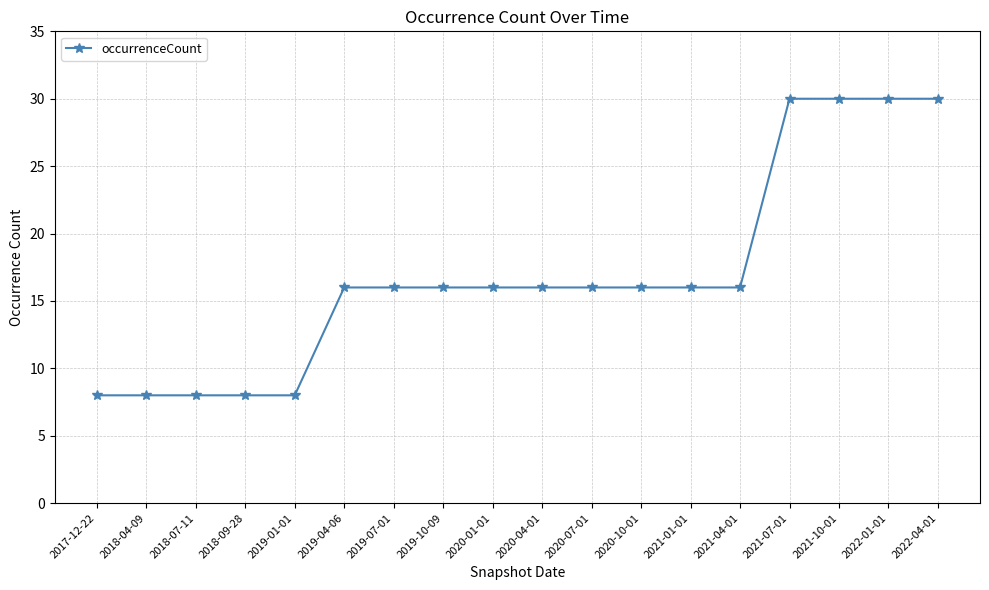

What position from the right is 2019-04-06?

13